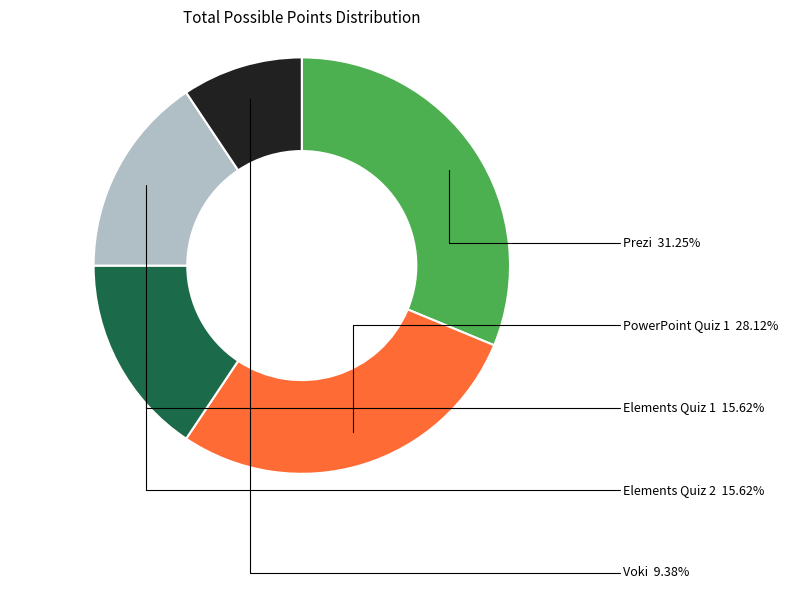

Is it true that Elements Quiz 1 is 24% of the pie?

False